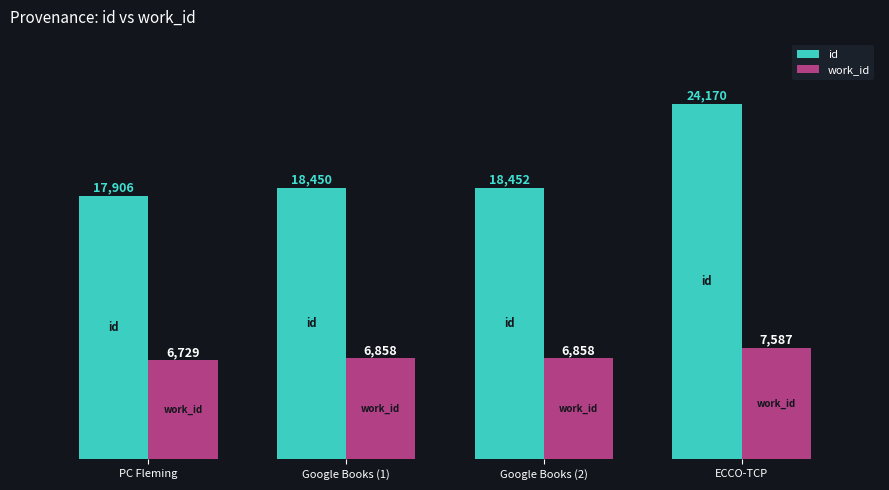

Are the bars horizontal?

No